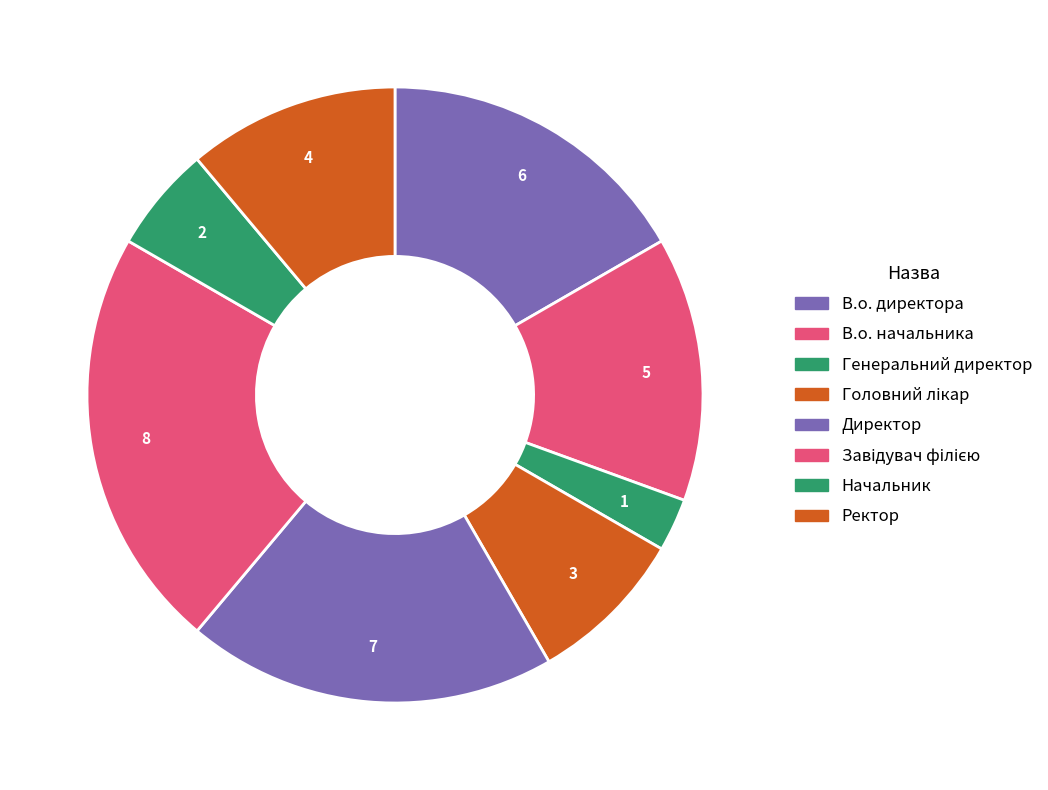

To the nearest percent, what is the combined percentage of Генеральний директор and Начальник?

8%